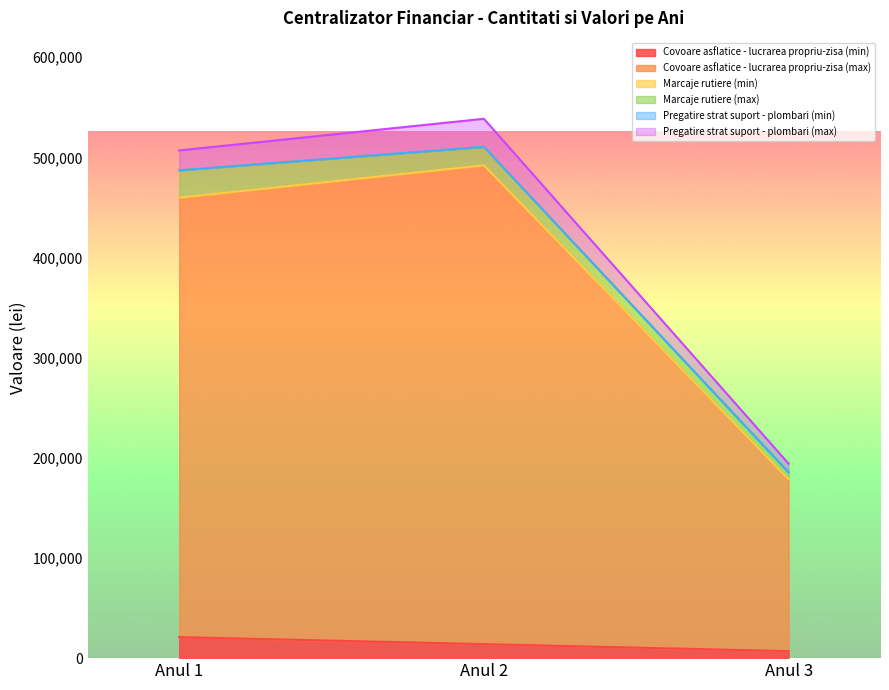

What is the value of the Covoare asflatice - lucrarea propriu-zisa (min) point at the 2nd from the left?

14000